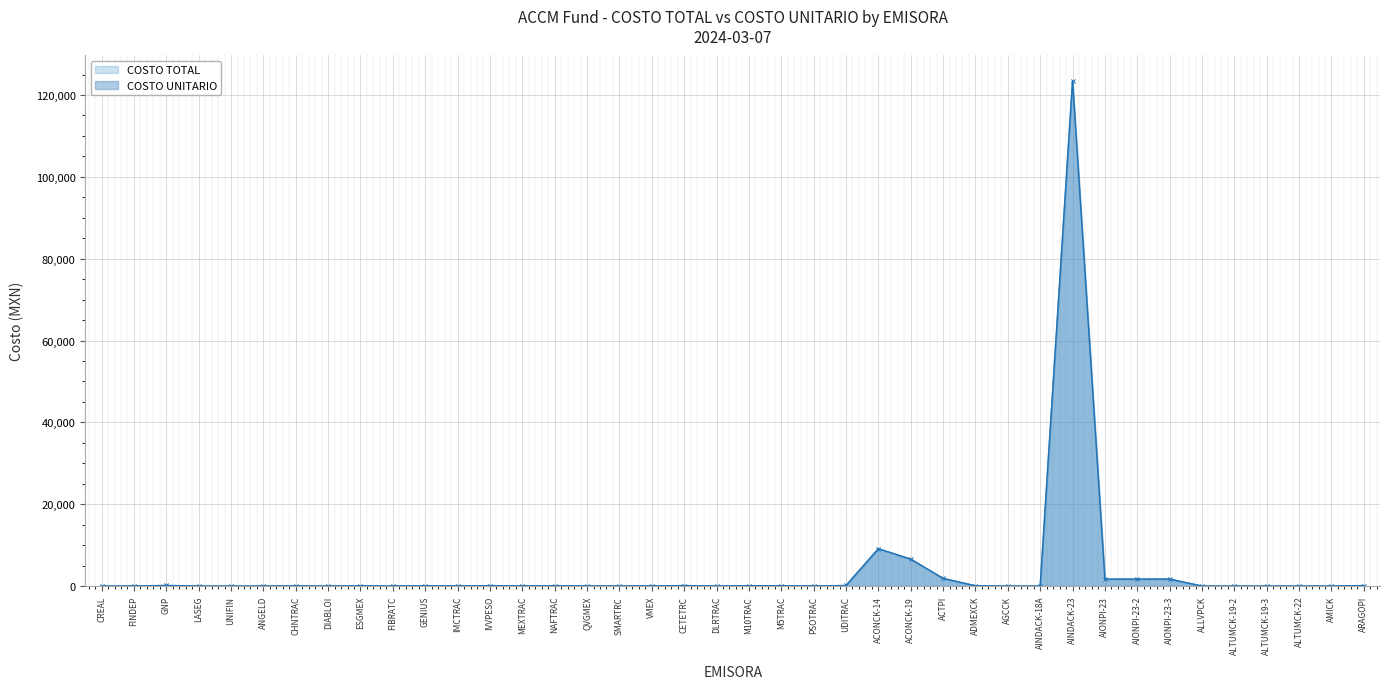

How many interior local valleys does the COSTO UNITARIO series have?

12